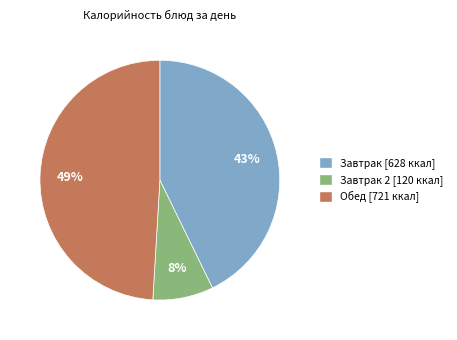

Is Завтрак 2 [120 ккал] the majority of the pie?

No